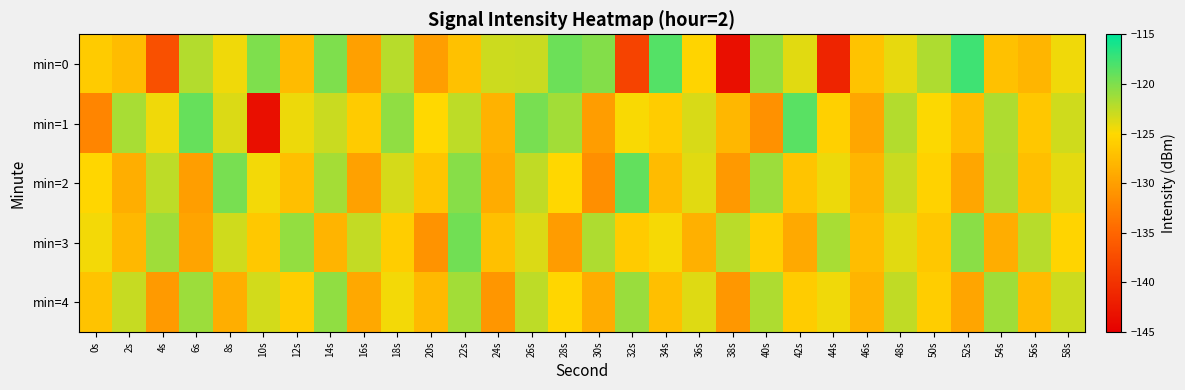

Reading right to left, what are all the values shown in this chart?

min=0: 58s=-124.4	56s=-128.0	54s=-127.0	52s=-117.6	50s=-121.9	48s=-124.1	46s=-126.9	44s=-141.4	42s=-123.9	40s=-120.8	38s=-143.4	36s=-125.3	34s=-118.3	32s=-138.4	30s=-120.3	28s=-119.3	26s=-123.0	24s=-123.1	22s=-127.0	20s=-130.0	18s=-122.2	16s=-129.9	14s=-120.0	12s=-127.6	10s=-119.9	8s=-124.5	6s=-122.1	4s=-137.1	2s=-127.4	0s=-126.2
min=1: 58s=-123.2	56s=-126.5	54s=-121.8	52s=-127.4	50s=-124.9	48s=-122.1	46s=-129.3	44s=-125.7	42s=-118.6	40s=-131.2	38s=-127.9	36s=-123.5	34s=-126.1	32s=-124.8	30s=-130.2	28s=-121.4	26s=-119.7	24s=-128.3	22s=-122.5	20s=-125.0	18s=-120.7	16s=-126.2	14s=-122.9	12s=-124.3	10s=-143.4	8s=-123.6	6s=-119.0	4s=-124.5	2s=-121.7	0s=-132.3
min=2: 58s=-124.0	56s=-127.3	54s=-121.7	52s=-129.4	50s=-125.6	48s=-122.9	46s=-128.1	44s=-124.3	42s=-126.8	40s=-121.2	38s=-130.5	36s=-123.8	34s=-127.6	32s=-118.9	30s=-131.4	28s=-125.1	26s=-122.6	24s=-128.9	22s=-120.3	20s=-126.7	18s=-123.4	16s=-129.8	14s=-121.5	12s=-127.2	10s=-124.6	8s=-119.8	6s=-130.1	4s=-122.4	2s=-128.7	0s=-125.3
min=3: 58s=-125.4	56s=-122.2	54s=-128.8	52s=-120.5	50s=-126.6	48s=-123.9	46s=-127.4	44s=-121.6	42s=-129.1	40s=-125.8	38s=-122.3	36s=-128.5	34s=-124.7	32s=-126.2	30s=-121.9	28s=-130.3	26s=-123.6	24s=-127.1	22s=-119.5	20s=-131.0	18s=-125.9	16s=-122.7	14s=-128.2	12s=-120.8	10s=-126.4	8s=-123.1	6s=-129.6	4s=-121.3	2s=-127.8	0s=-124.5
min=4: 58s=-123.0	56s=-127.6	54s=-121.3	52s=-129.5	50s=-125.9	48s=-122.6	46s=-128.2	44s=-124.4	42s=-126.1	40s=-121.8	38s=-130.6	36s=-123.7	34s=-127.3	32s=-121.0	30s=-128.9	28s=-125.2	26s=-122.5	24s=-130.8	22s=-121.4	20s=-127.7	18s=-124.5	16s=-129.2	14s=-120.7	12s=-126.0	10s=-123.3	8s=-128.6	6s=-121.1	4s=-130.4	2s=-122.8	0s=-126.9